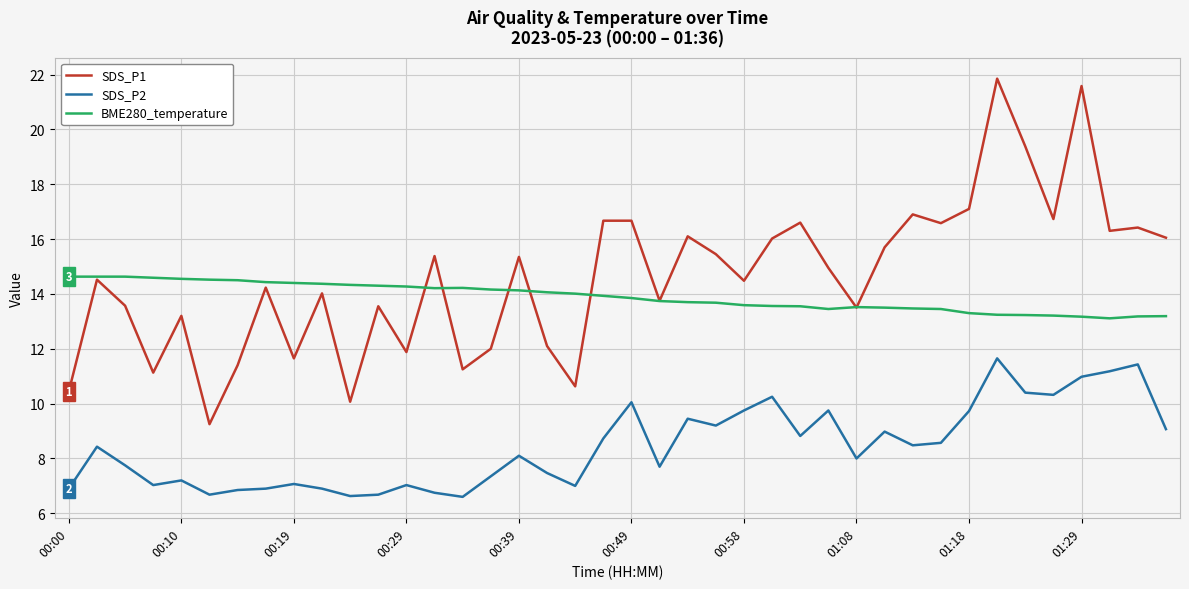

What is the minimum value shown in the chart?

6.6